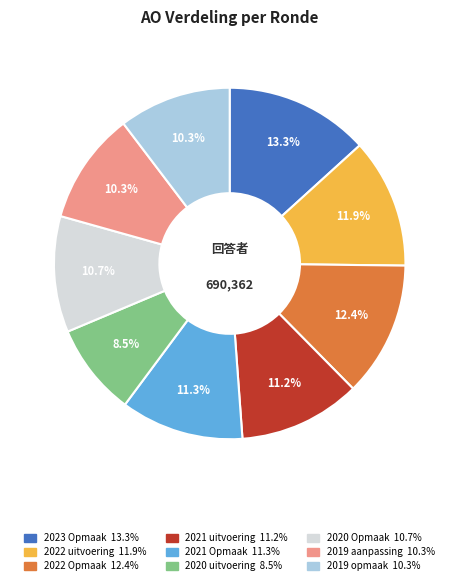

To the nearest percent, what portion does 2019 aanpassing represent?

10%